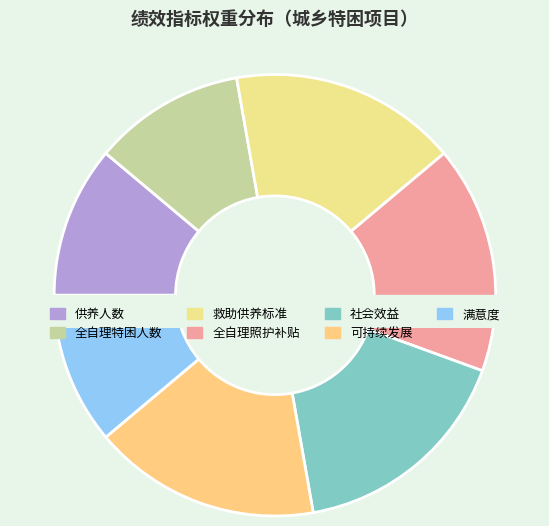

True or false: 社会效益 accounts for 17% of the total.

True